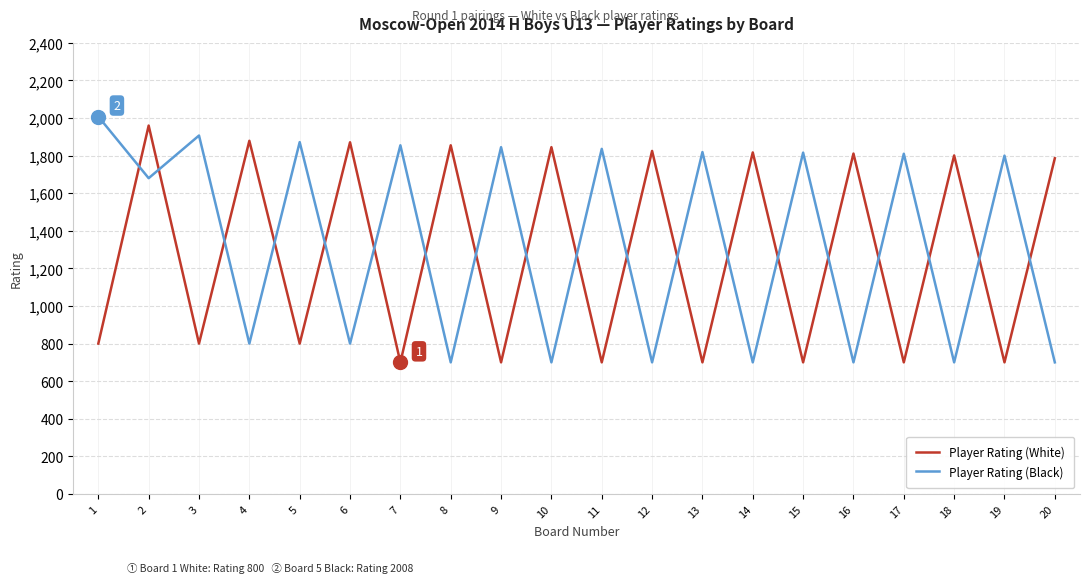

What is the total value across all series at 8?

2555